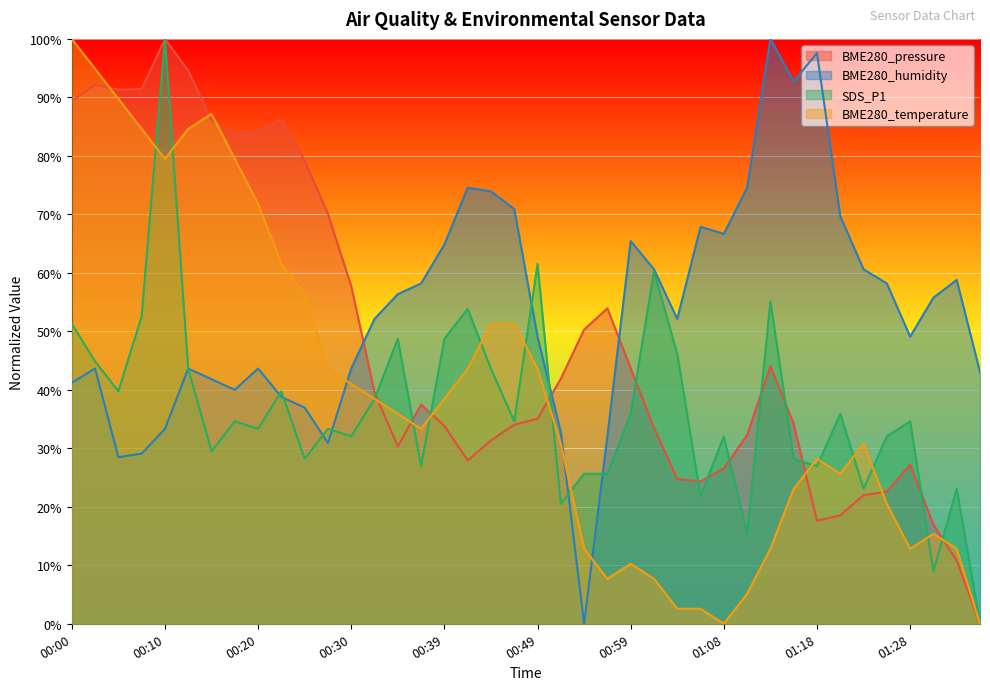

What is the sum of all SDS_P1 values?

1470.5